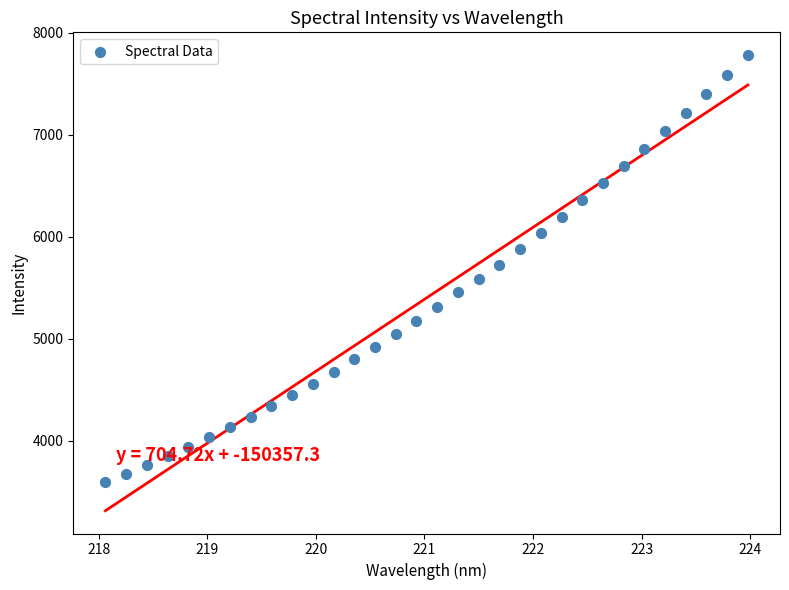

What is the range of X values (max minus min)?

5.9